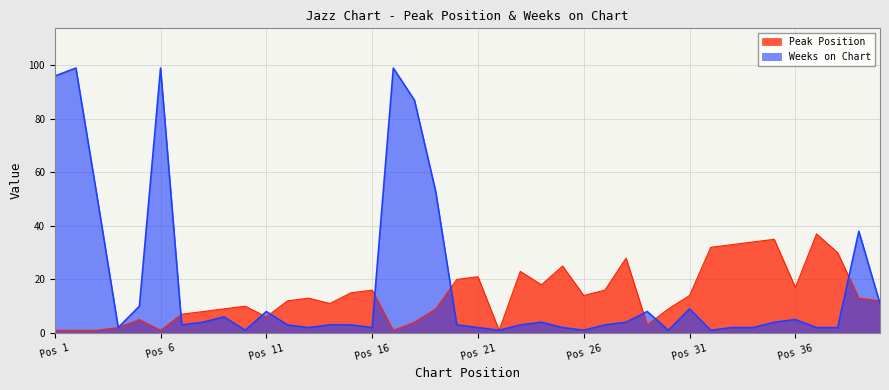

Does the chart have visible grid lines?

Yes